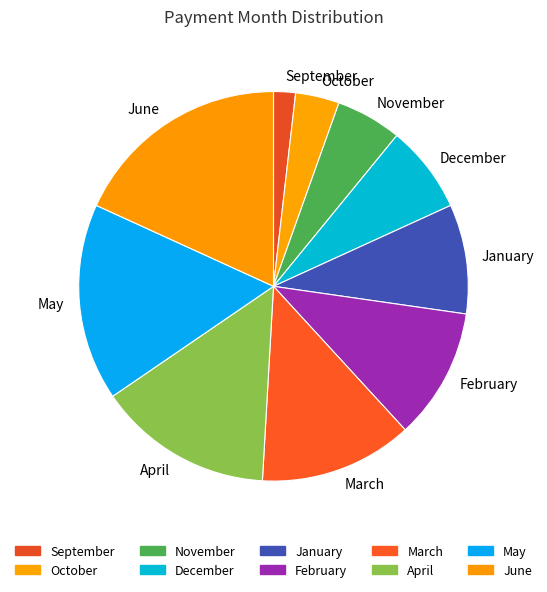

What is the ratio of the value at February to the value at November?

2.0